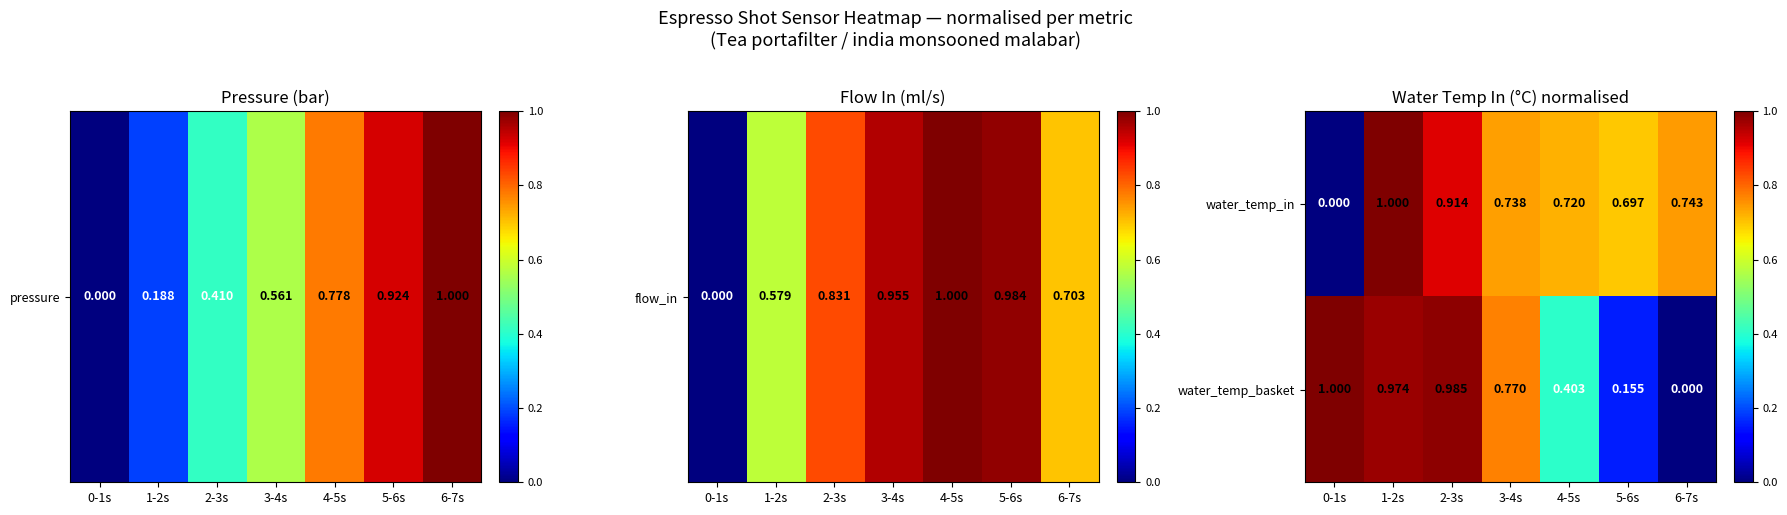

Rank the series by their average value, from lowest to highest.

water_temp_basket, water_temp_in